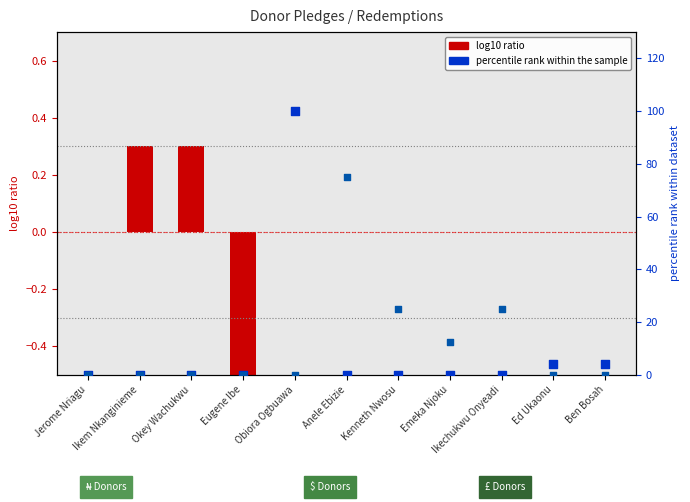

At how many categories does at least one series exceed 16?

4